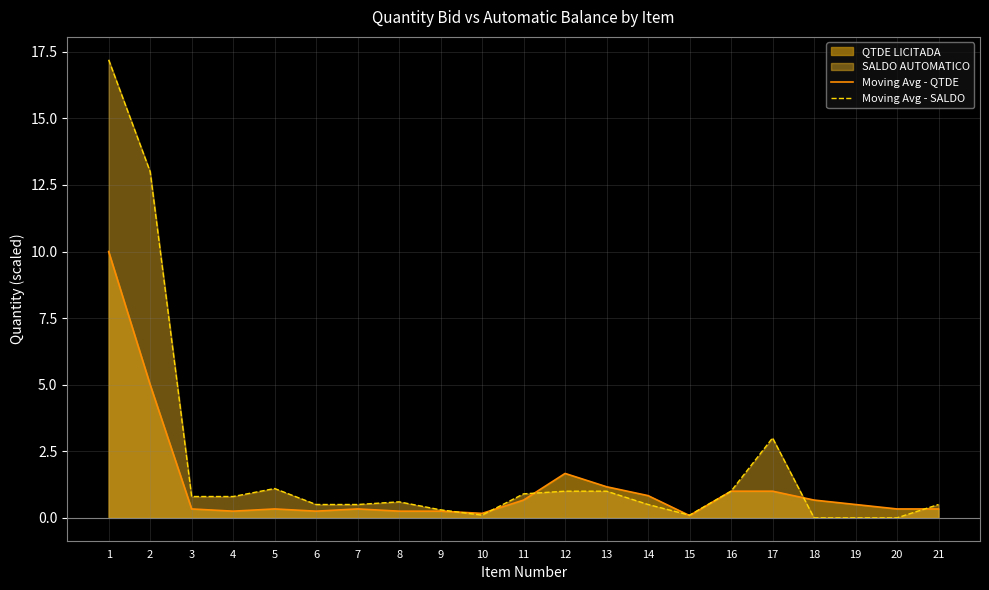

True or false: Moving Avg - QTDE has a value of 15.4 at 1.

False